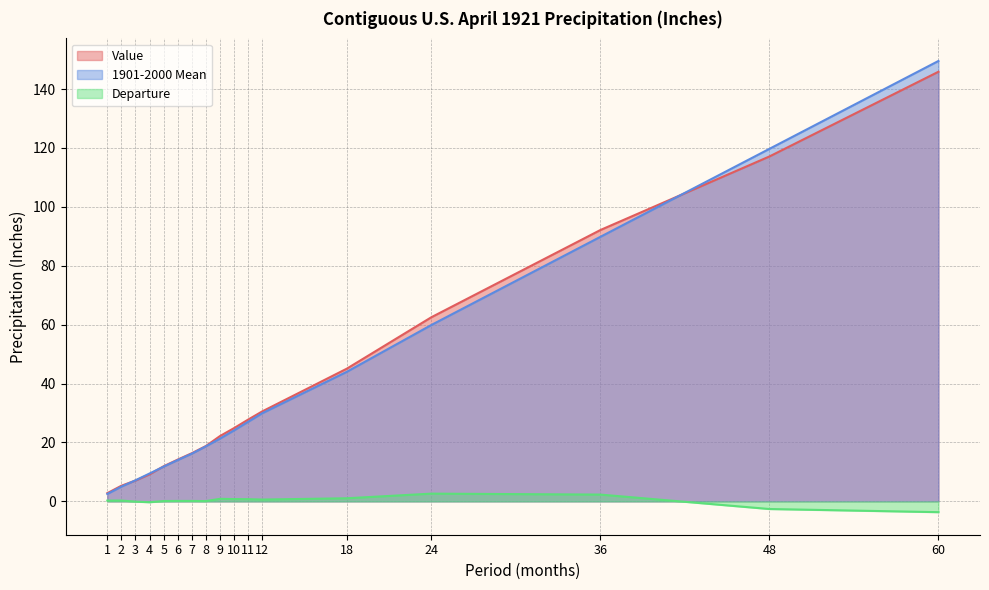

True or false: 1901-2000 Mean has a value of 149.6 at 60.

True